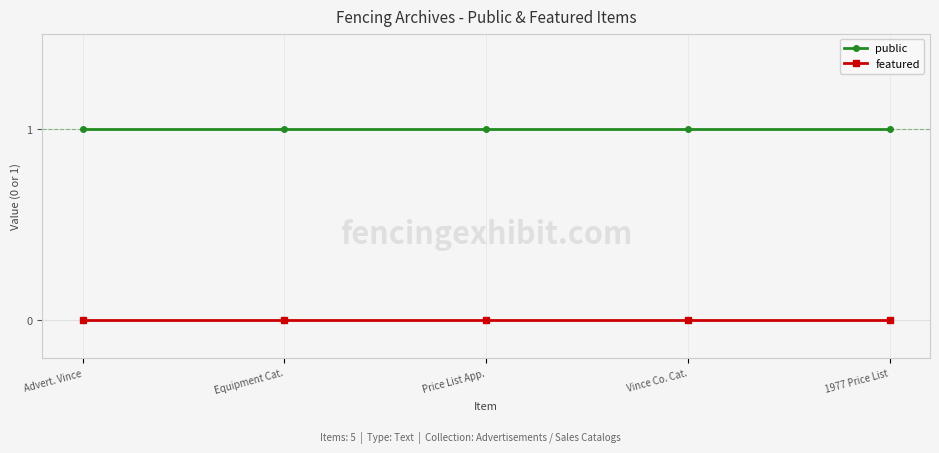

True or false: featured and public cross at least once.

False